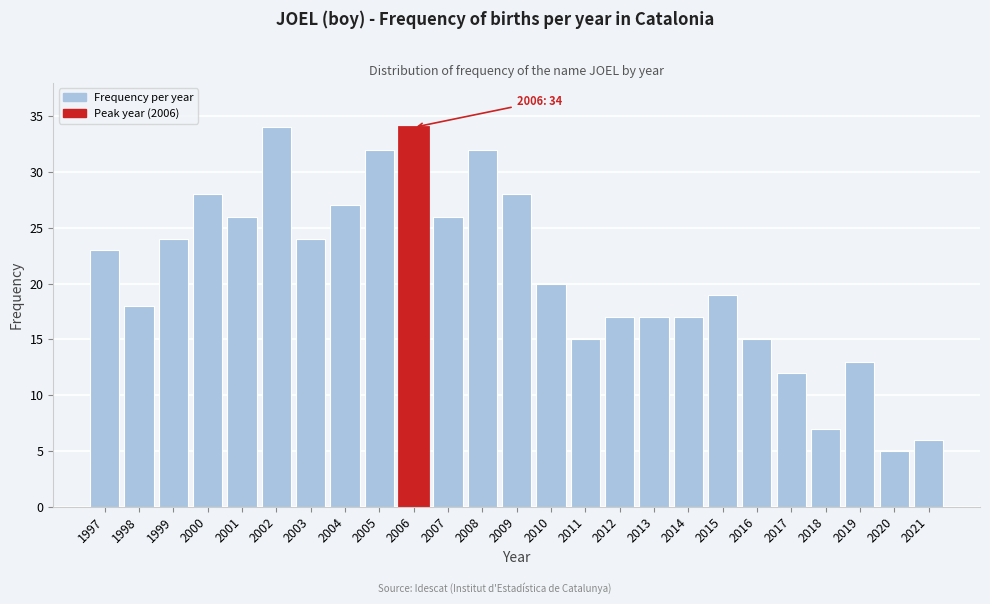

Reading left to right, extract all data points from this chart.

1997=23	1998=18	1999=24	2000=28	2001=26	2002=34	2003=24	2004=27	2005=32	2006=34	2007=26	2008=32	2009=28	2010=20	2011=15	2012=17	2013=17	2014=17	2015=19	2016=15	2017=12	2018=7	2019=13	2020=5	2021=6